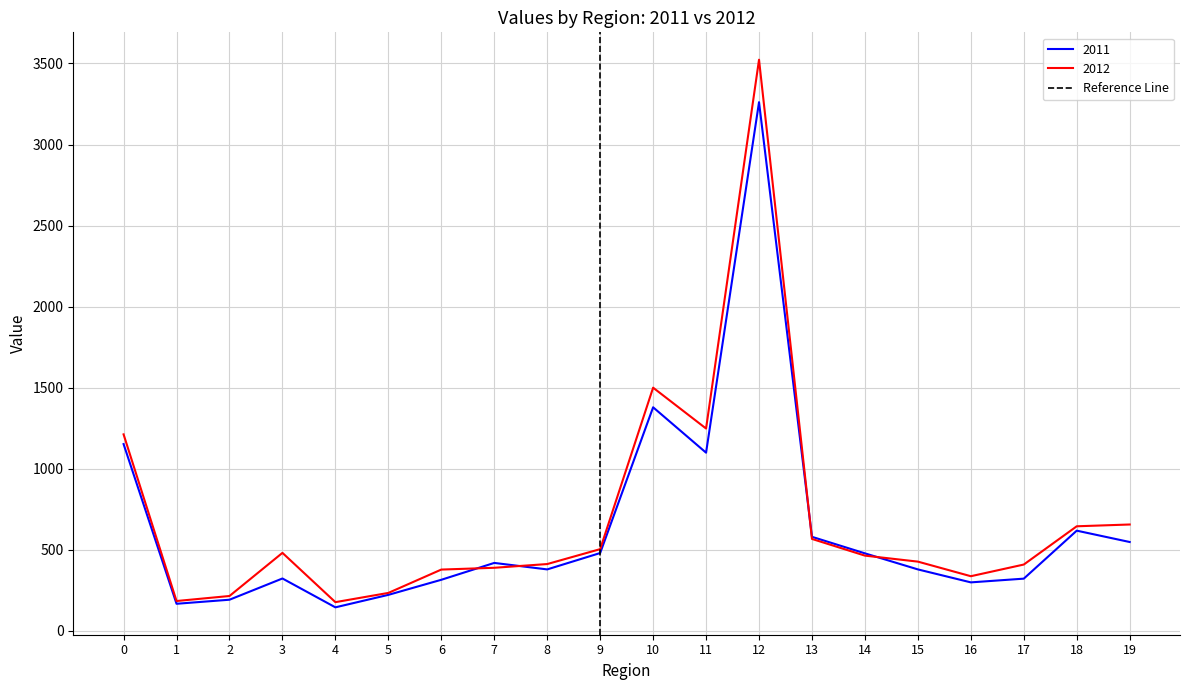

Count the values in the range 0 to 1.

2